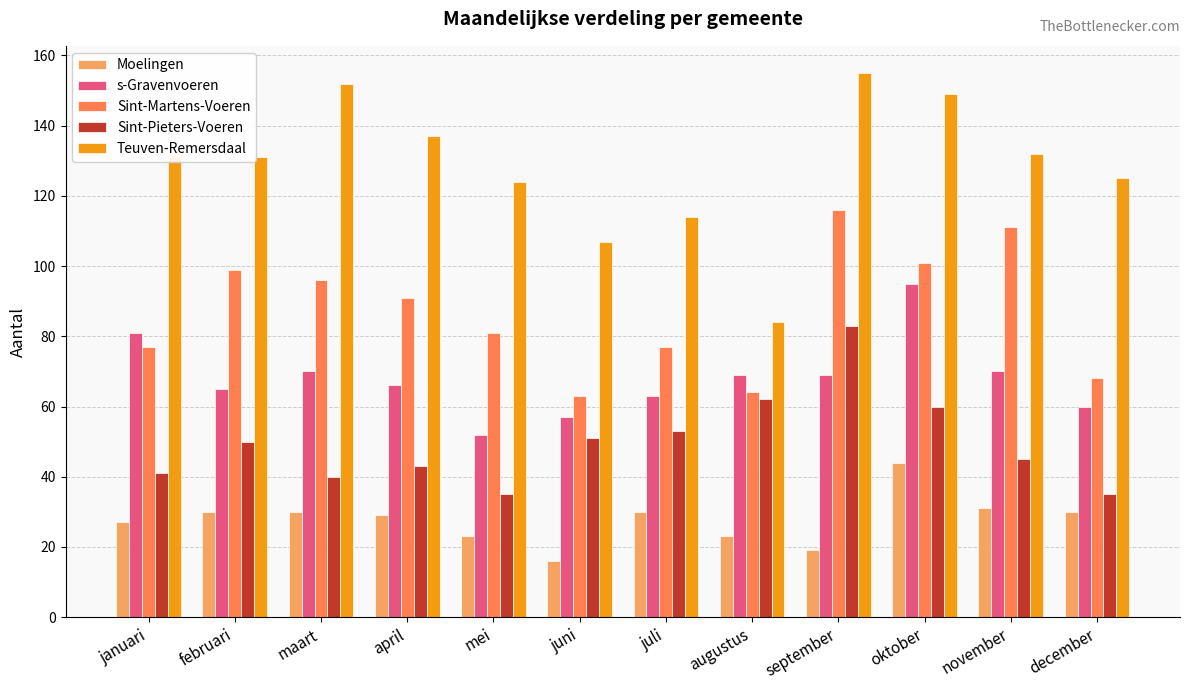

Is it true that Moelingen equals 30 at februari?

True